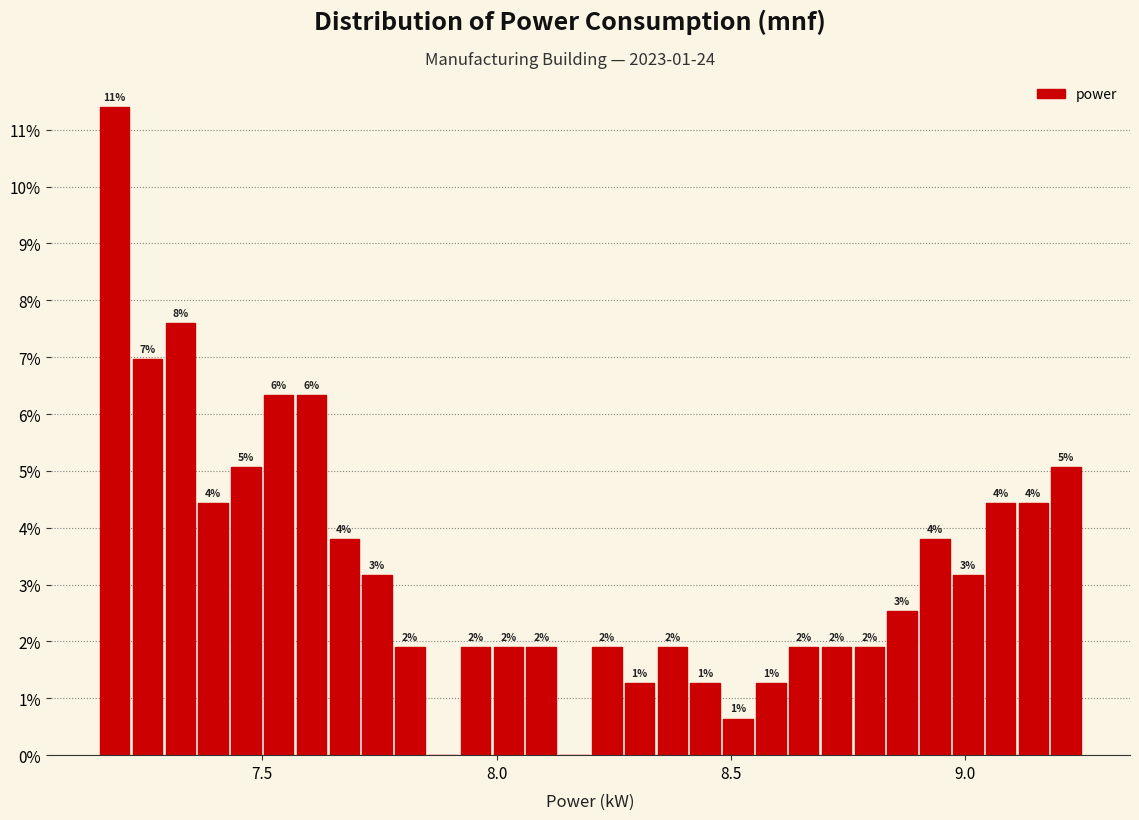

Read against the x-axis, roughly where is the centre of the tallest bar?

7.20